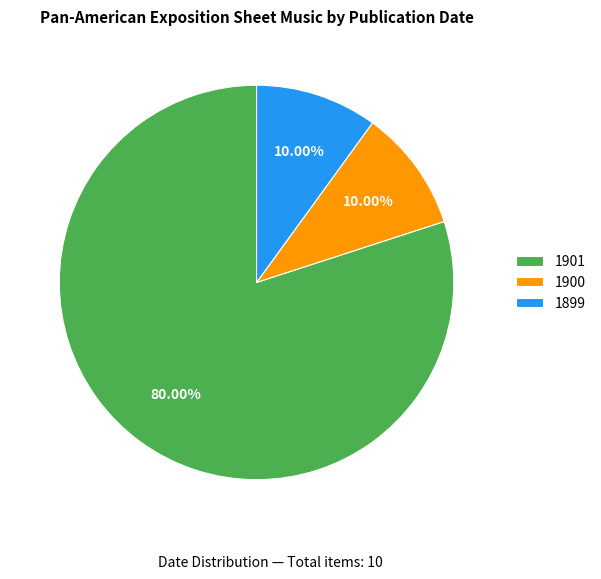

What is the ratio of the value at 1900 to the value at 1899?

1.0